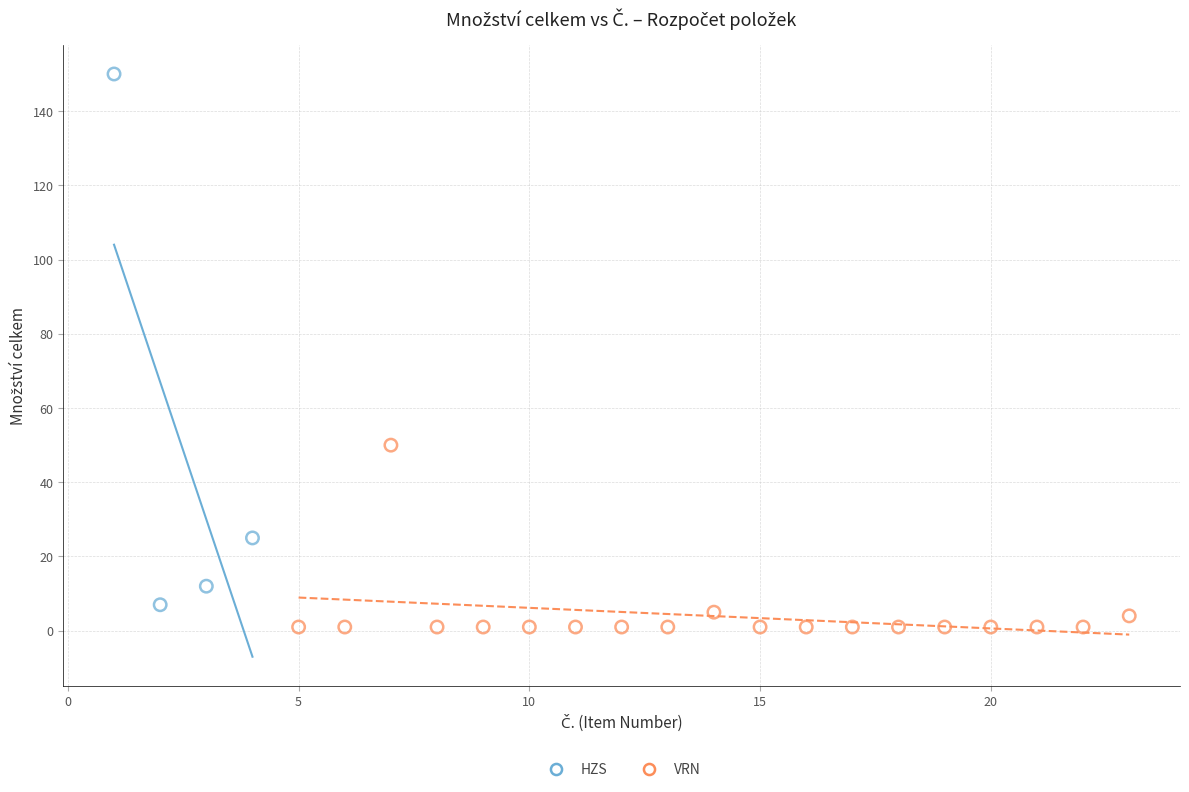

Which series has the largest Y range (max minus min)?

HZS